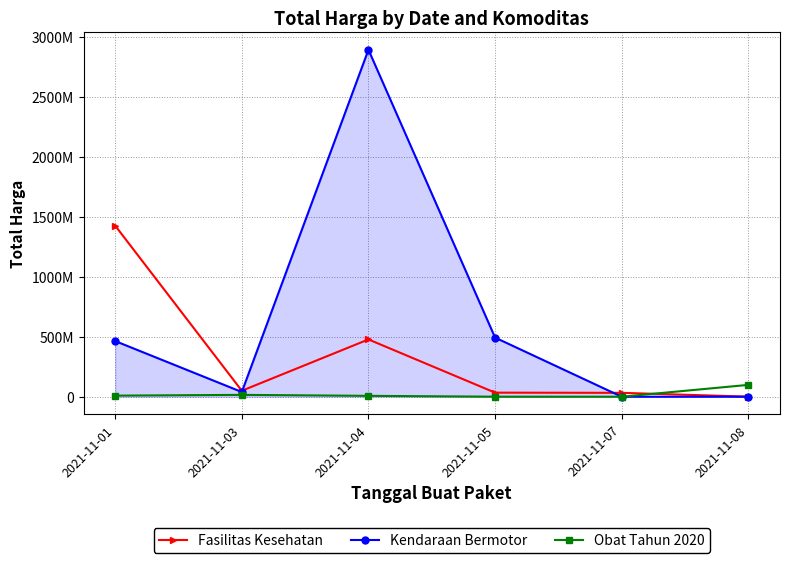

Does the chart have visible grid lines?

Yes